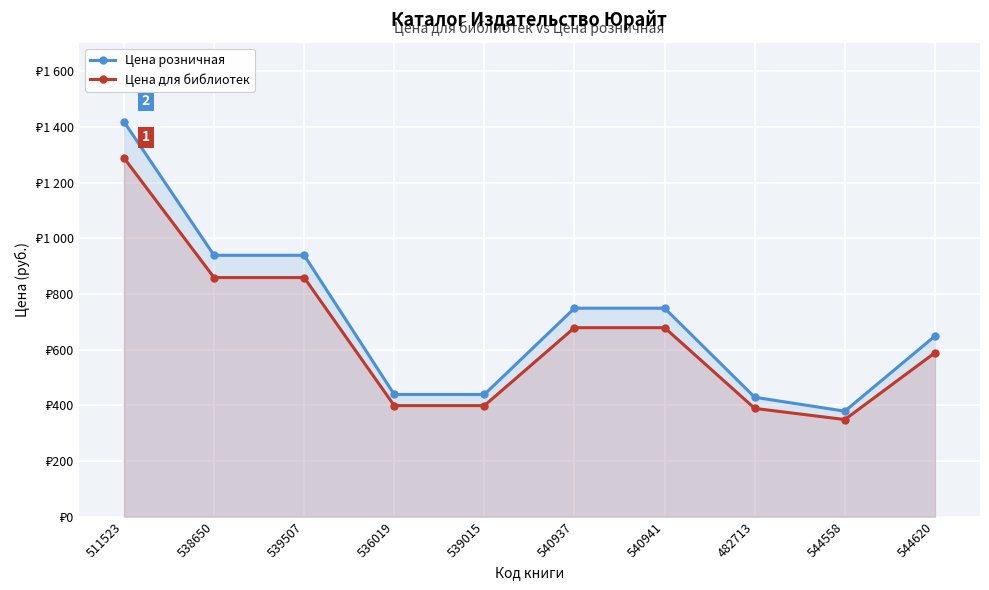

What are all the series names shown in the legend?

Цена розничная, Цена для библиотек